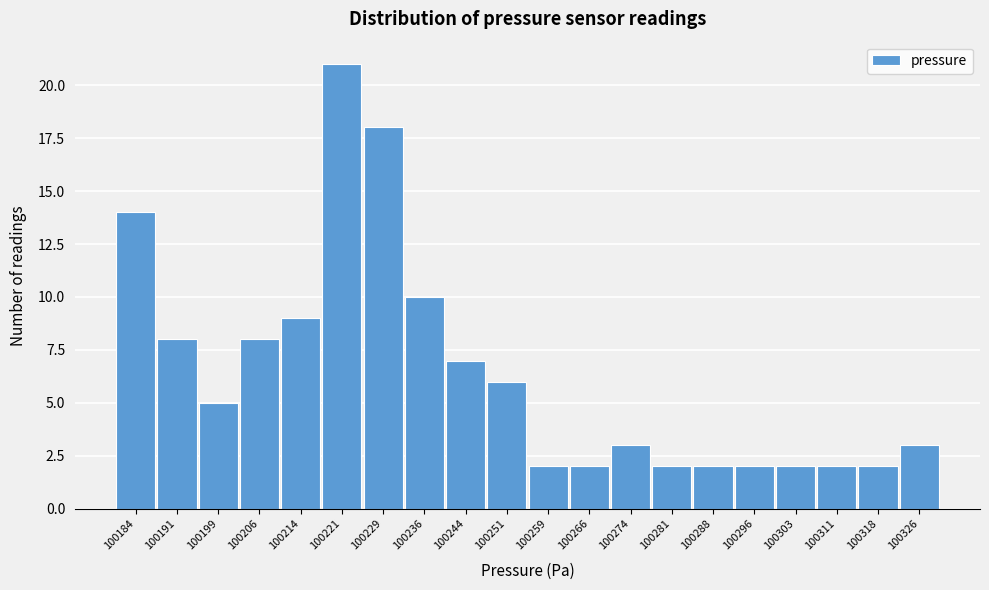

Reading left to right, transcribe this chart: for each bar, give the range it covers on the x-axis and its height. Neither the bar edges nor the heights are printed on the chart, so give them approximately, as read against the axes.

100181 to 100188: 14
100188 to 100196: 8
100196 to 100203: 5
100203 to 100211: 8
100211 to 100218: 9
100218 to 100226: 21
100226 to 100233: 18
100233 to 100240: 10
100240 to 100248: 7
100248 to 100255: 6
100255 to 100263: 2
100263 to 100270: 2
100270 to 100278: 3
100278 to 100285: 2
100285 to 100293: 2
100293 to 100300: 2
100300 to 100308: 2
100308 to 100315: 2
100315 to 100323: 2
100323 to 100330: 3